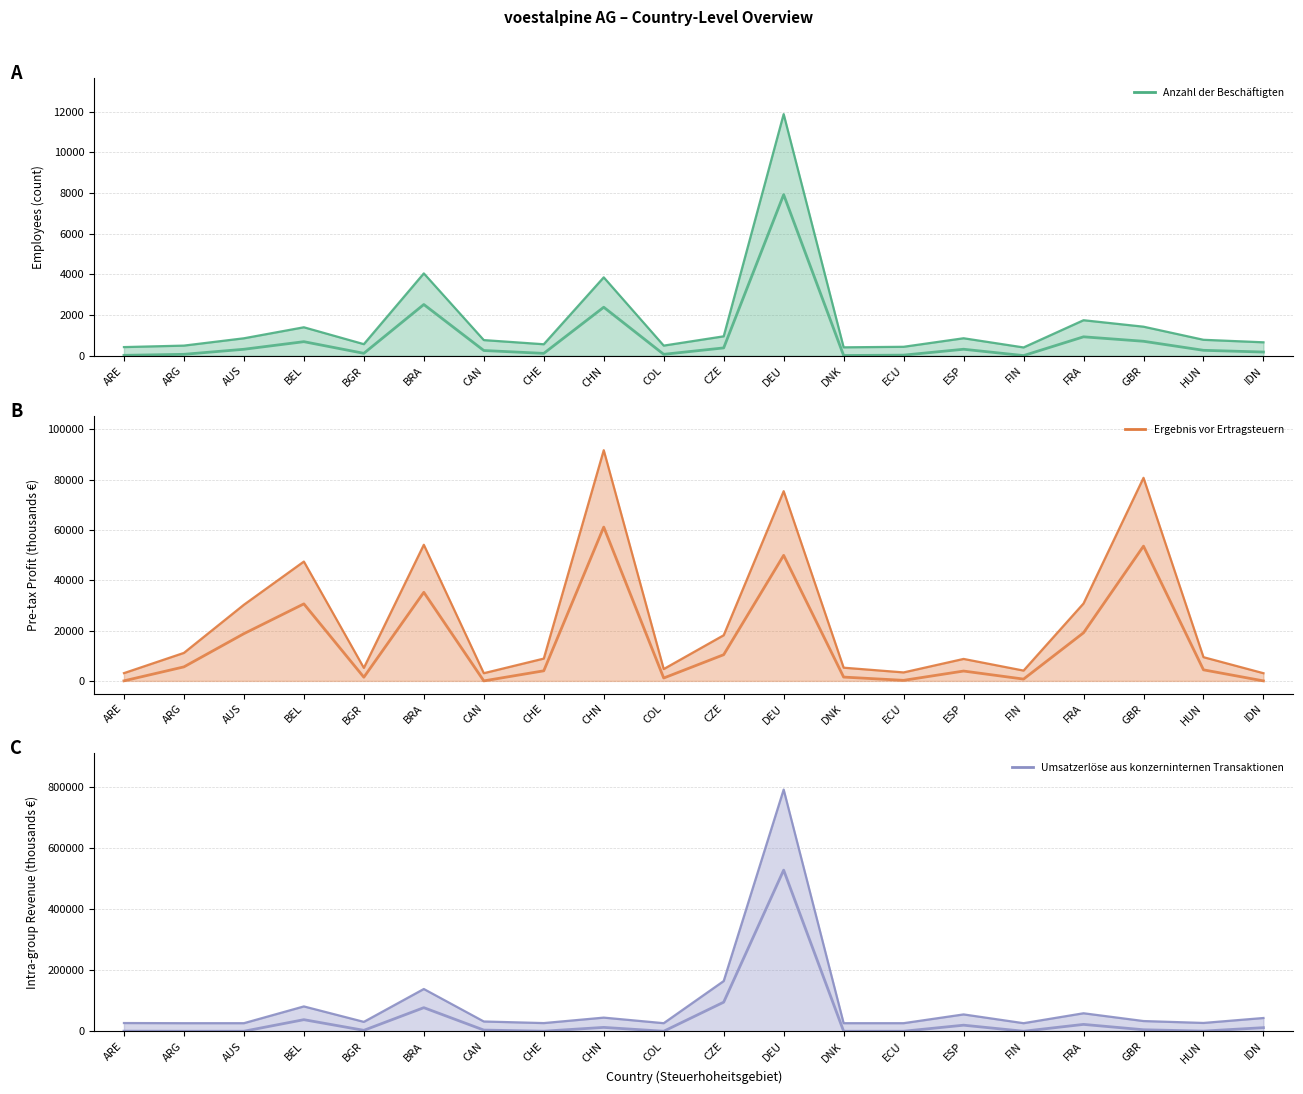

What is the difference between the maximum and second lowest values in the Umsatzerlöse aus konzerninternen Transaktionen series?

527733.0